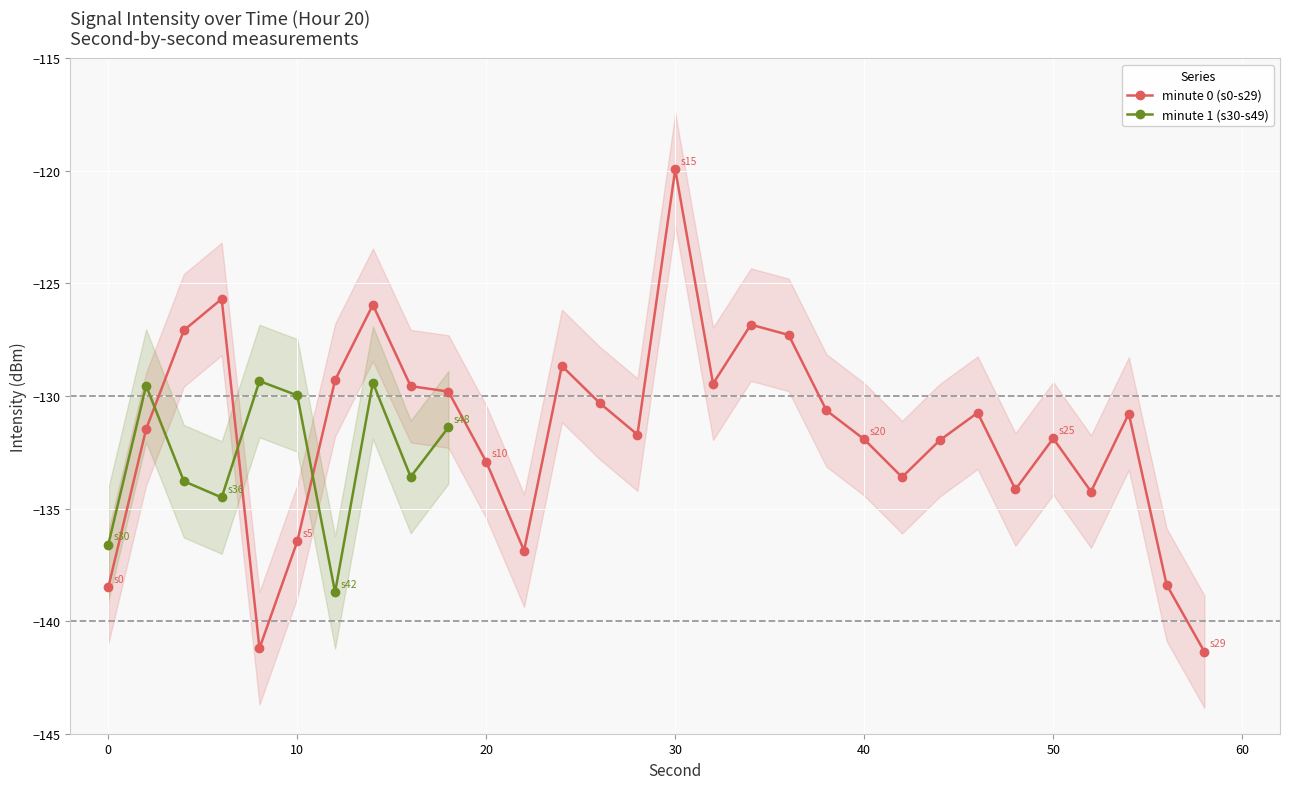

Which has a higher value, 4 or 10?

4